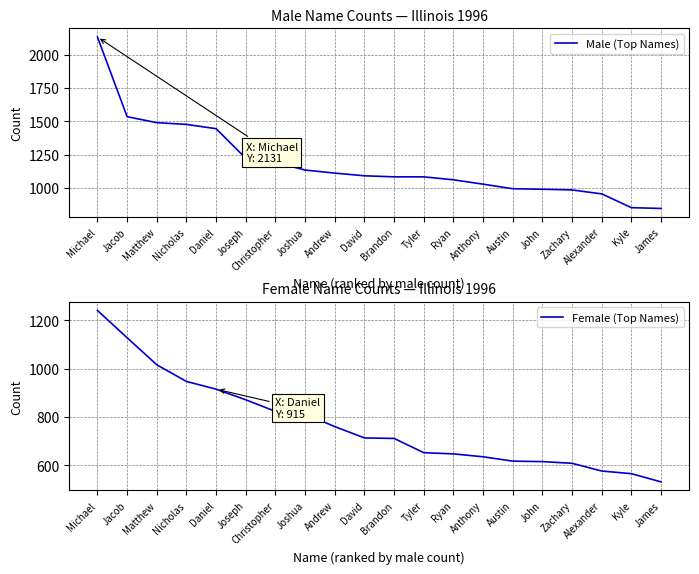

Which category has the highest value across all series?

Michael